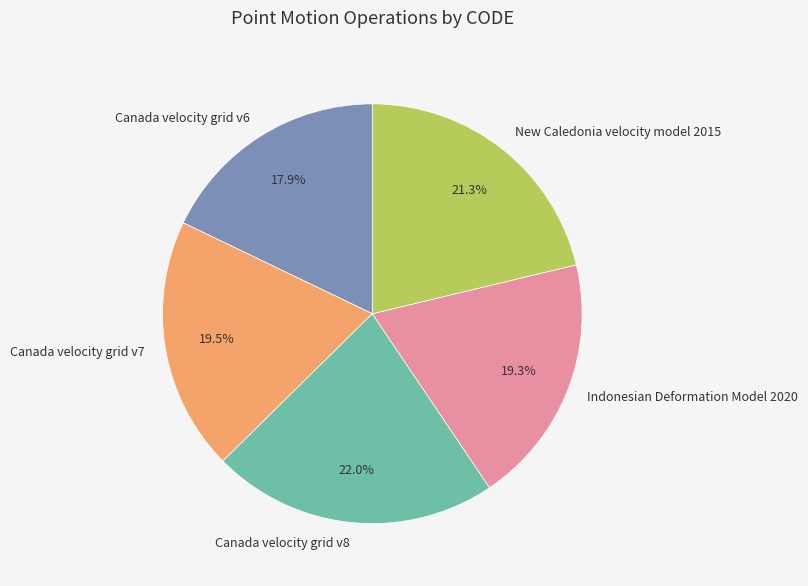

To the nearest percent, what is the difference between the largest and smallest slice percentages?

4%